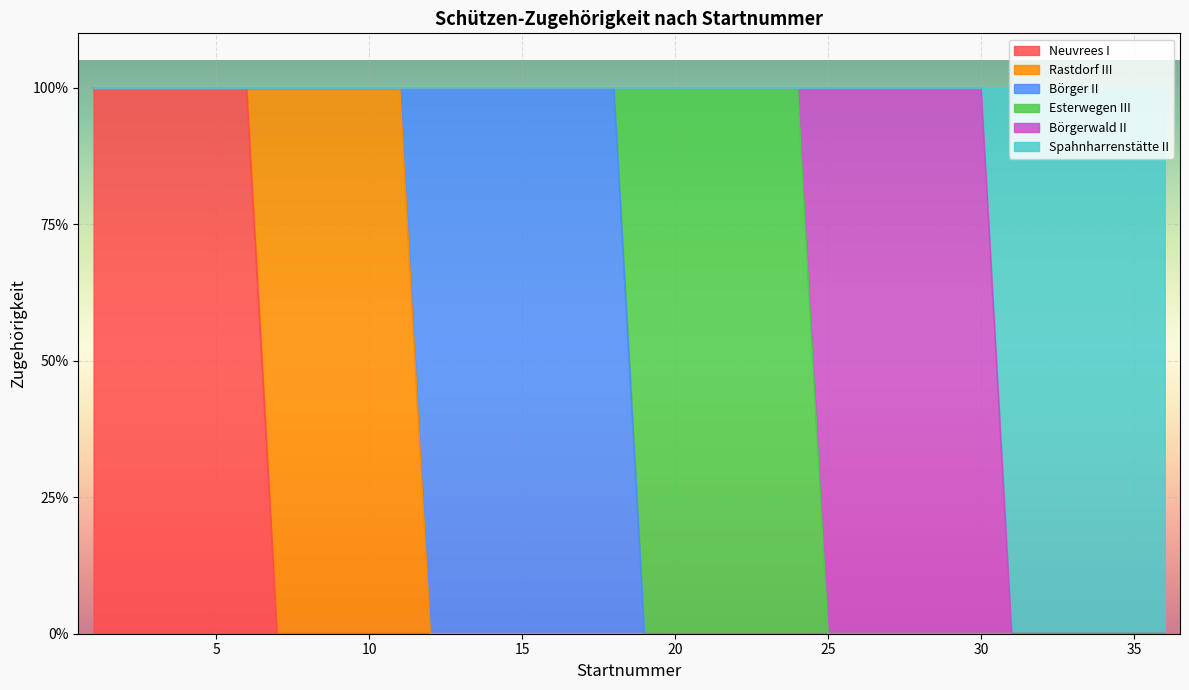

Which series has the largest total across all categories?

Börger II